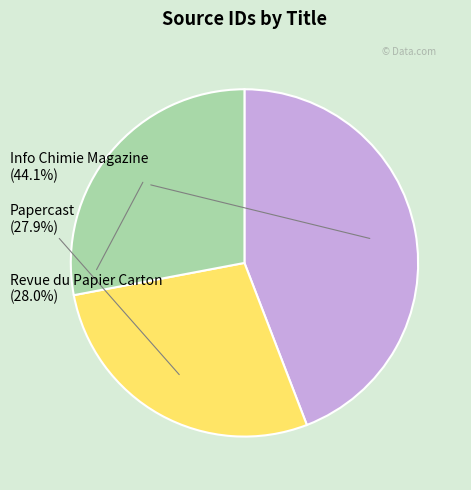

Is there a majority slice in this chart?

No